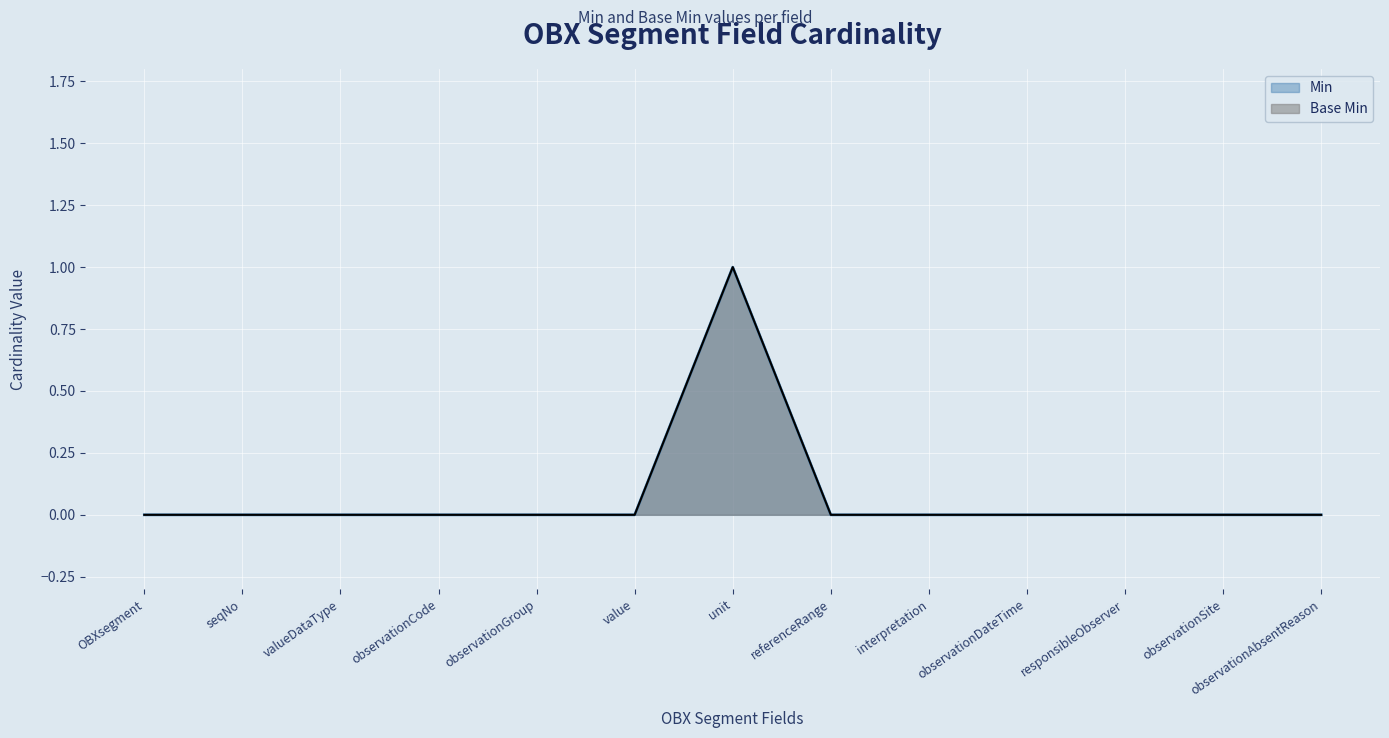

True or false: Min and Base Min intersect in this chart.

False